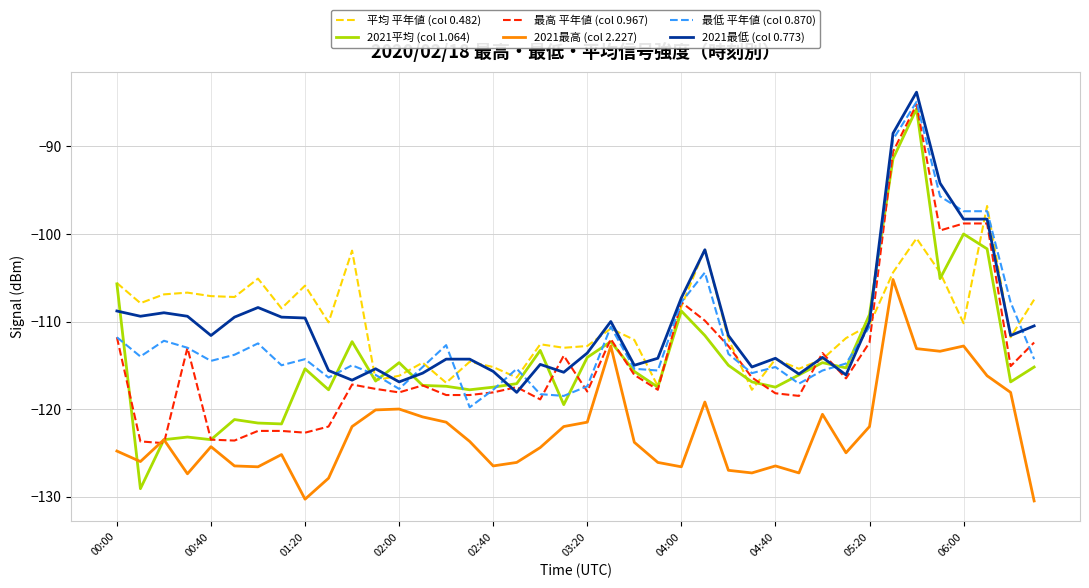

Which series has the largest range (max minus min)?

2021平均 (col 1.064)